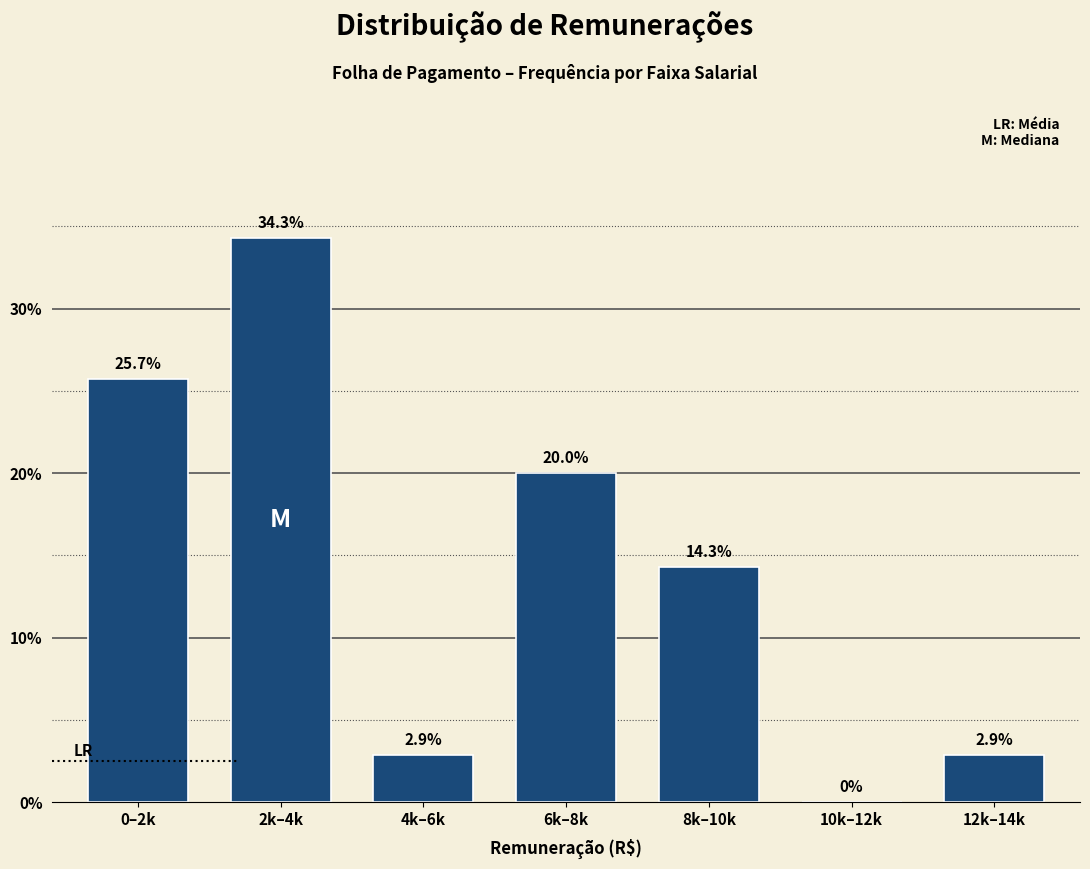

Reading left to right, extract all data points from this chart.

0–2k=25.7	2k–4k=34.3	4k–6k=2.9	6k–8k=20.0	8k–10k=14.3	10k–12k=0.0	12k–14k=2.9